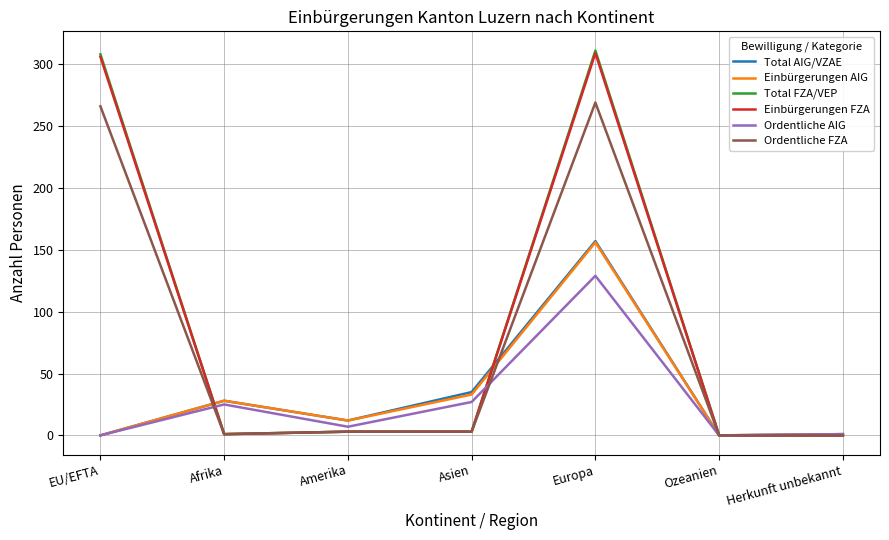

The value of Total FZA/VEP at Herkunft unbekannt is 0. True or false?

True